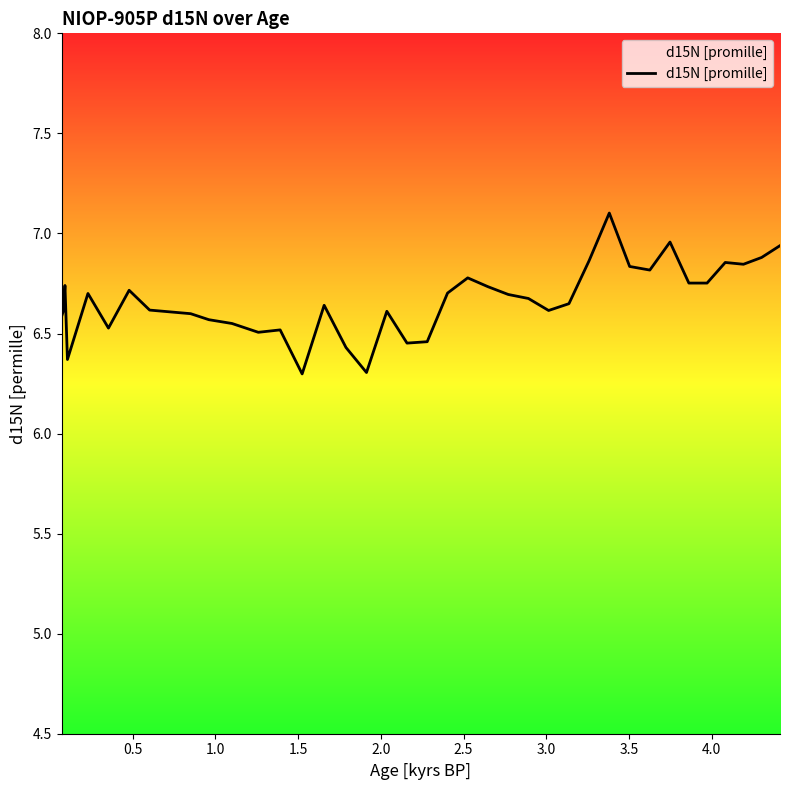

What is the greatest value displayed?

7.1